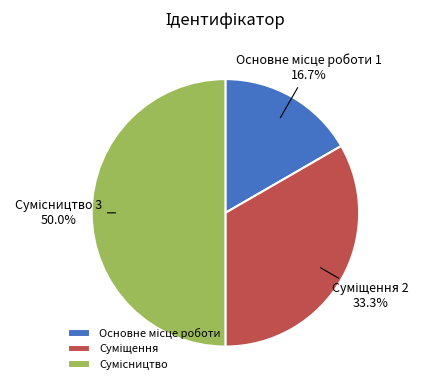

How many segments does this pie chart have?

3